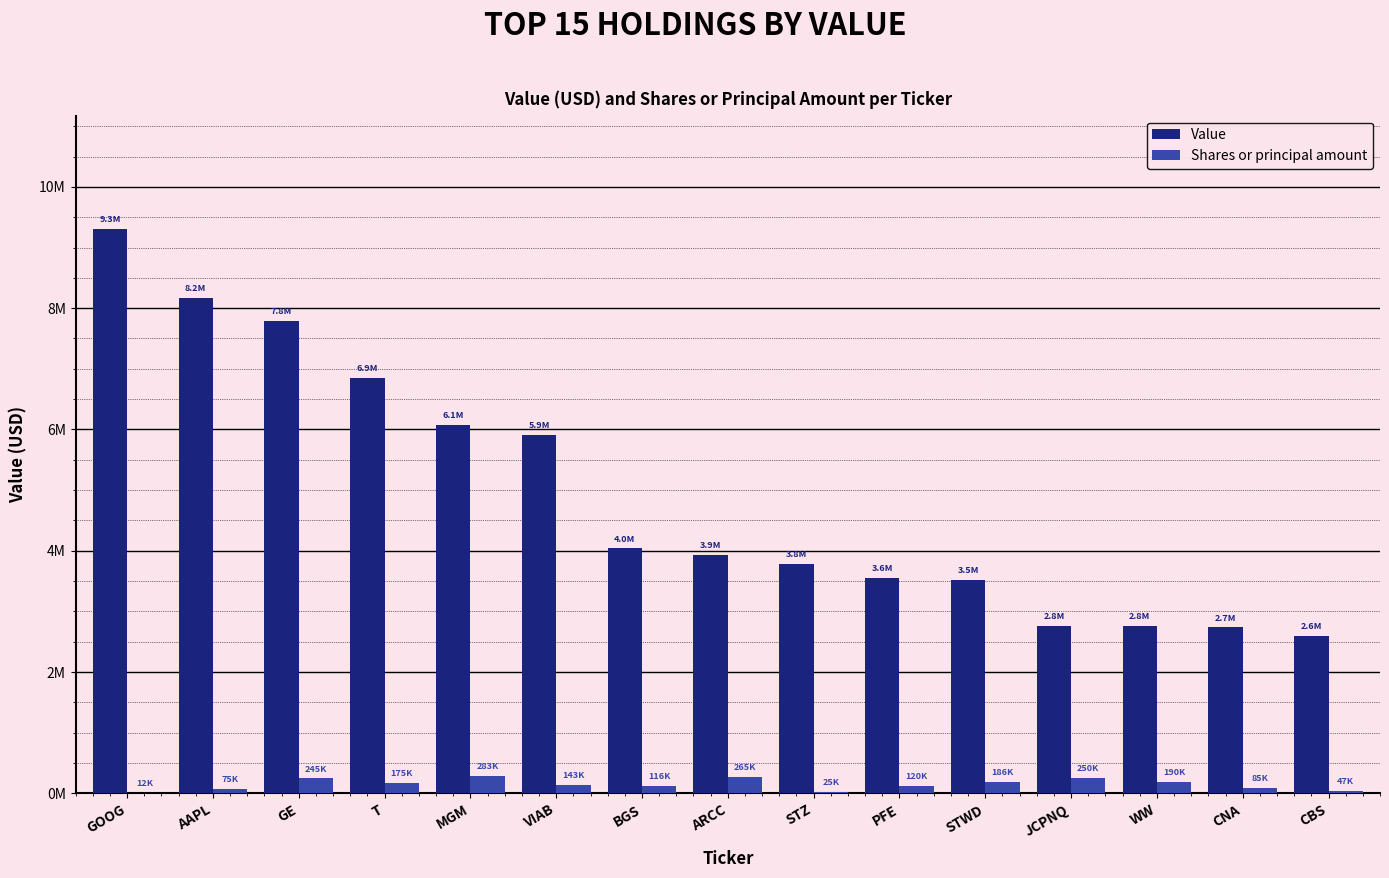

Rank the series by their maximum value, from highest to lowest.

Value, Shares or principal amount